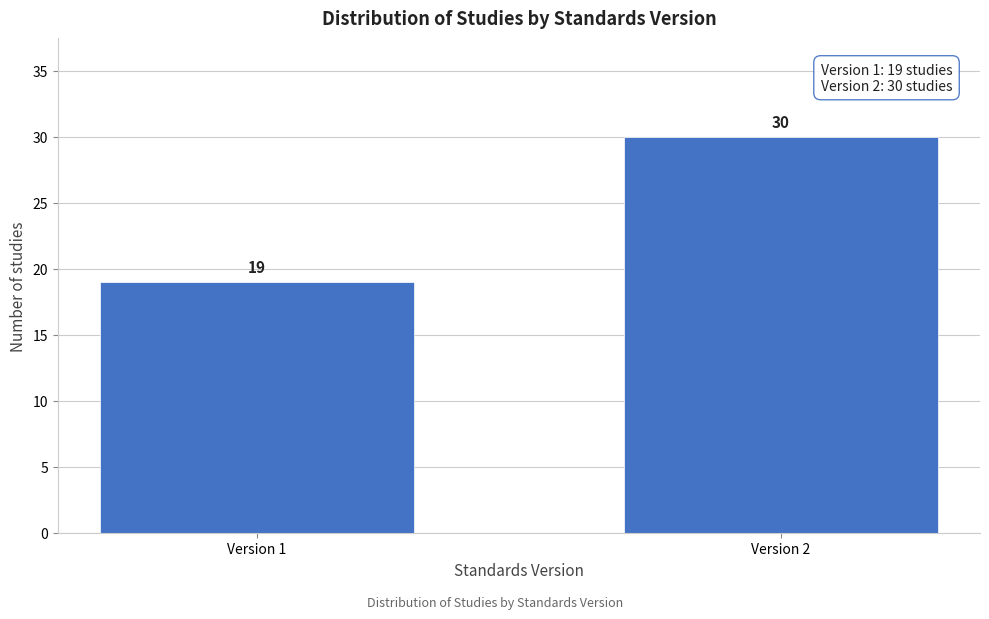

Reading left to right, list all the values displayed in this chart.

Version 1=19	Version 2=30